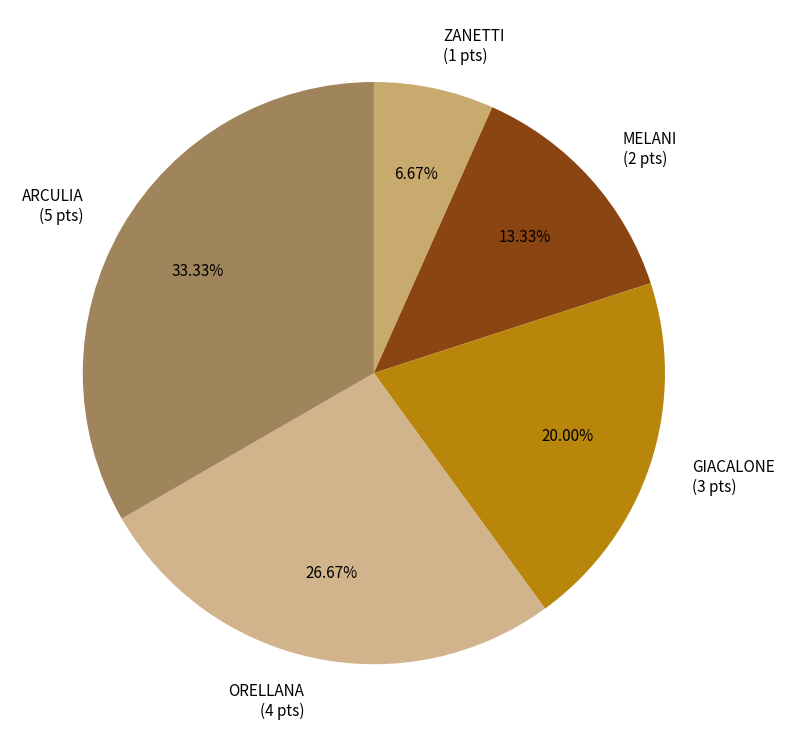

True or false: GIACALONE accounts for 20% of the total.

True